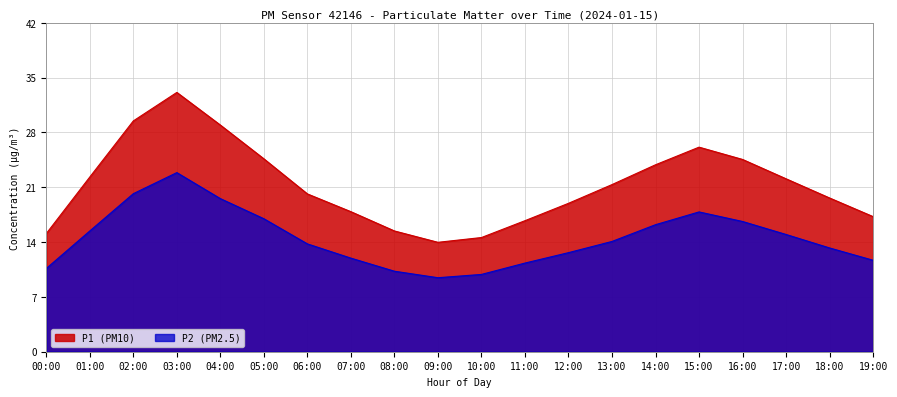

Is it true that P2 equals 23.3 at 18:00?

False